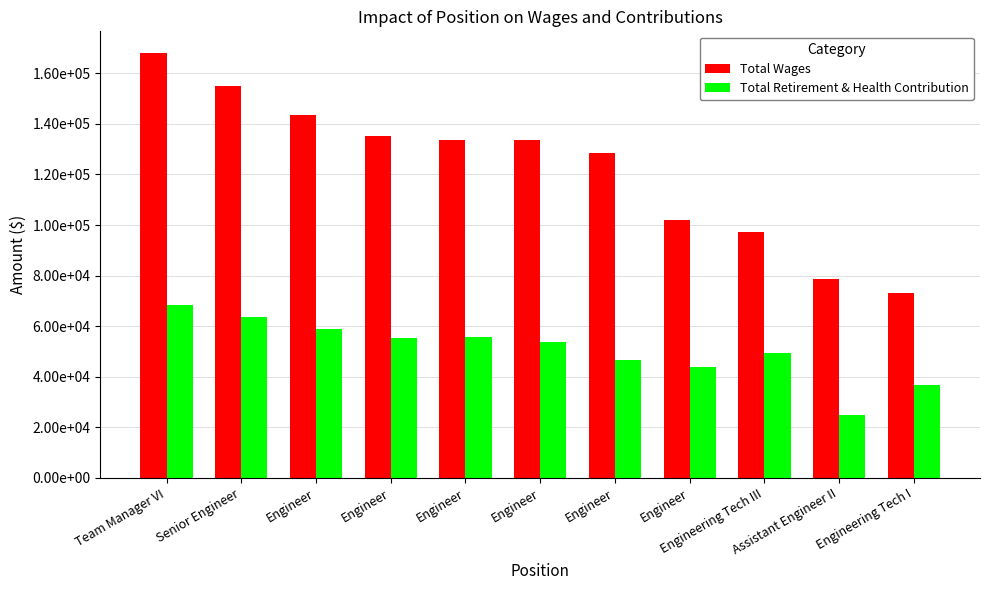

Where is Total Retirement & Health Contribution nearest to the value 46636?

Engineer